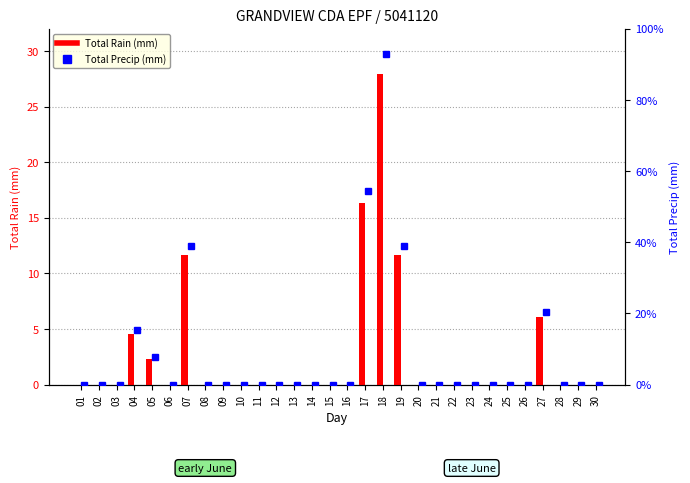

Reading right to left, what are all the values shown in this chart?

Total Rain (mm): 0.0	0.0	0.0	6.1	0.0	0.0	0.0	0.0	0.0	0.0	0.0	11.7	27.9	16.3	0.0	0.0	0.0	0.0	0.0	0.0	0.0	0.0	0.0	11.7	0.0	2.3	4.6	0.0	0.0	0.0
Total Precip (mm): 0.0	0.0	0.0	20.3	0.0	0.0	0.0	0.0	0.0	0.0	0.0	39.0	93.0	54.3	0.0	0.0	0.0	0.0	0.0	0.0	0.0	0.0	0.0	39.0	0.0	7.7	15.3	0.0	0.0	0.0